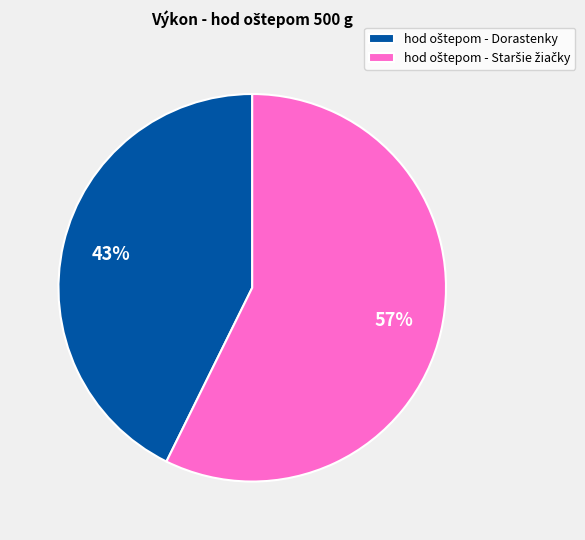

Is there any slice that represents more than half of the pie?

Yes